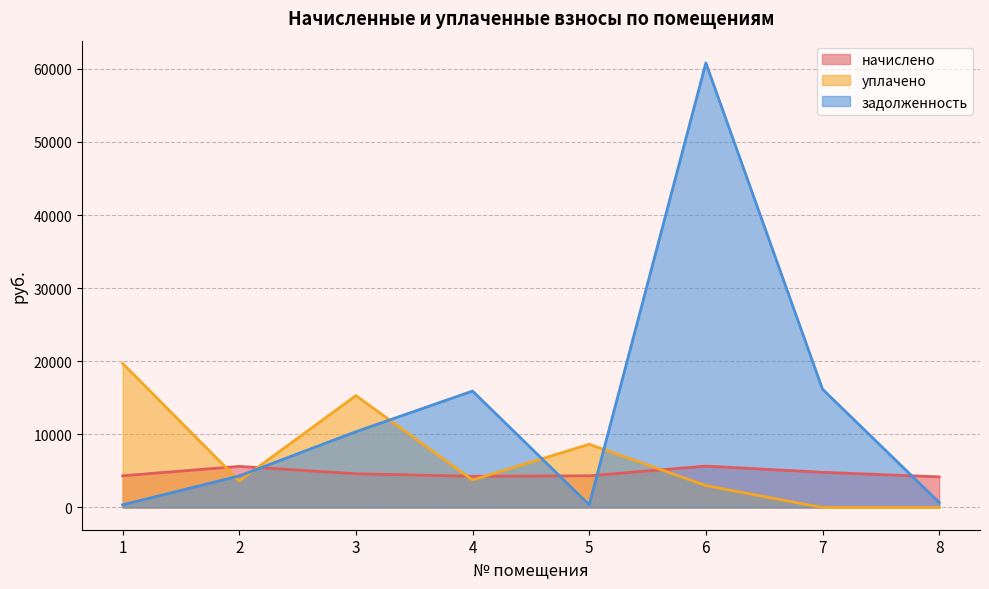

What is the difference between the maximum and minimum values in the задолженность series?

60452.0